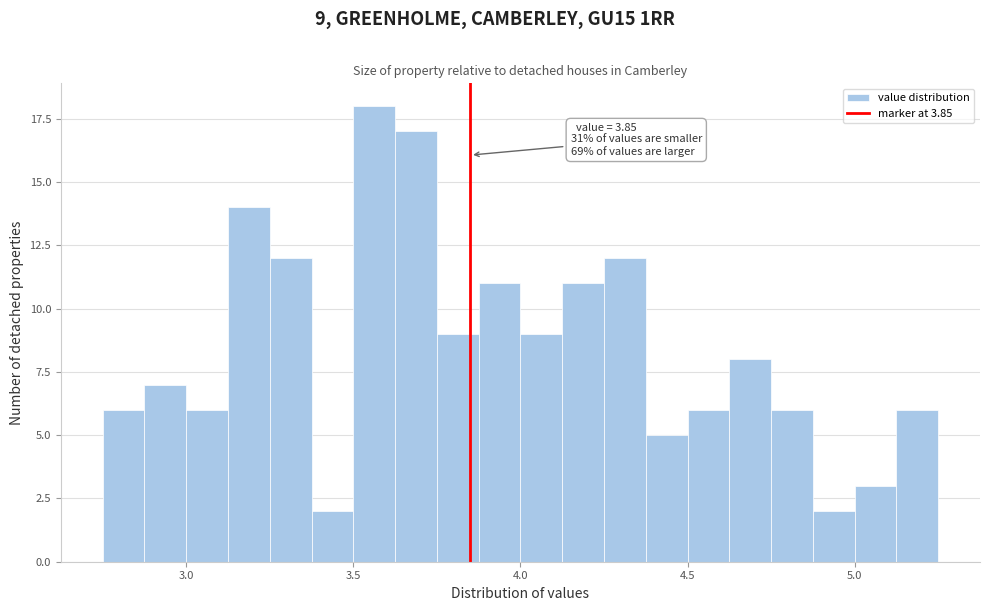

Read against the x-axis, roughly where is the centre of the tallest bar?

3.55